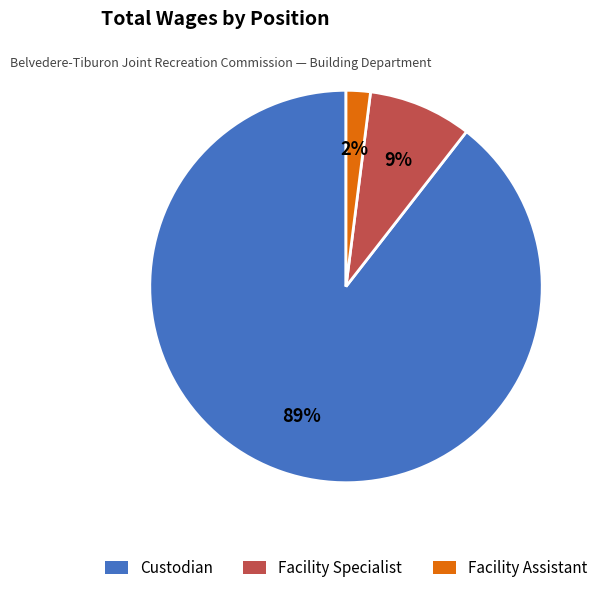

Is it true that Custodian is 89% of the pie?

True